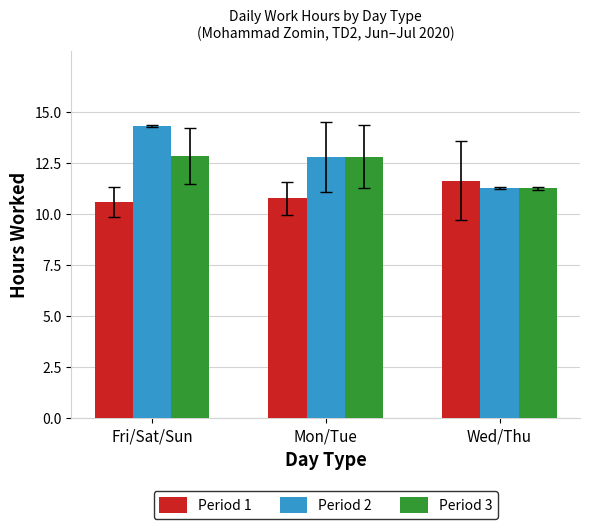

How many bars are there in each group?

3